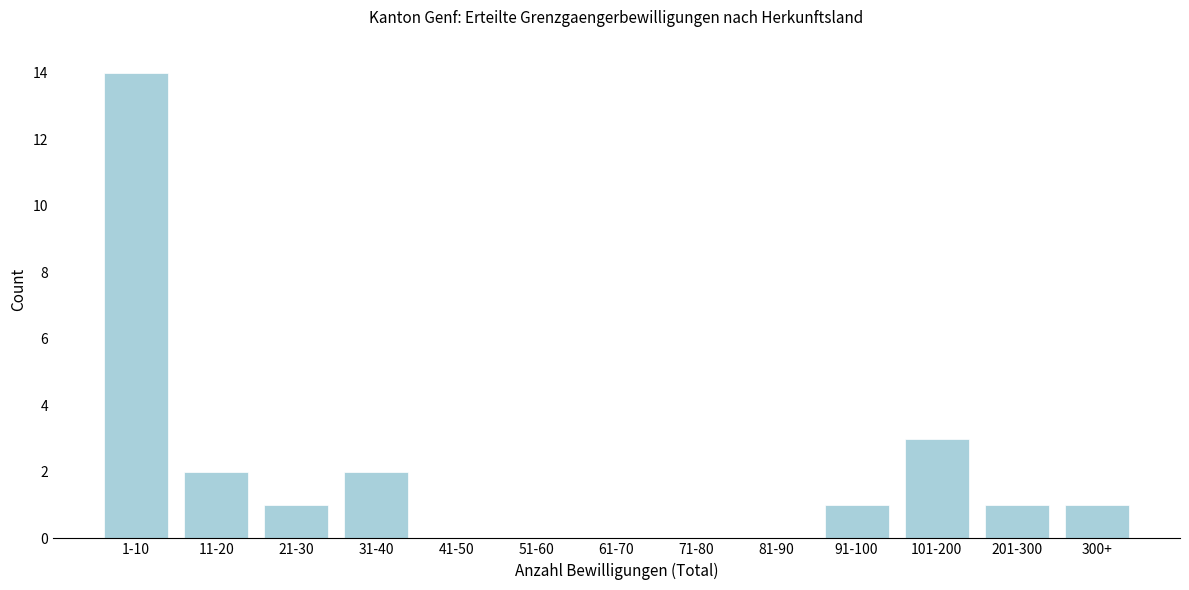

Reading left to right, list all the values displayed in this chart.

1-10=14	11-20=2	21-30=1	31-40=2	41-50=0	51-60=0	61-70=0	71-80=0	81-90=0	91-100=1	101-200=3	201-300=1	300+=1